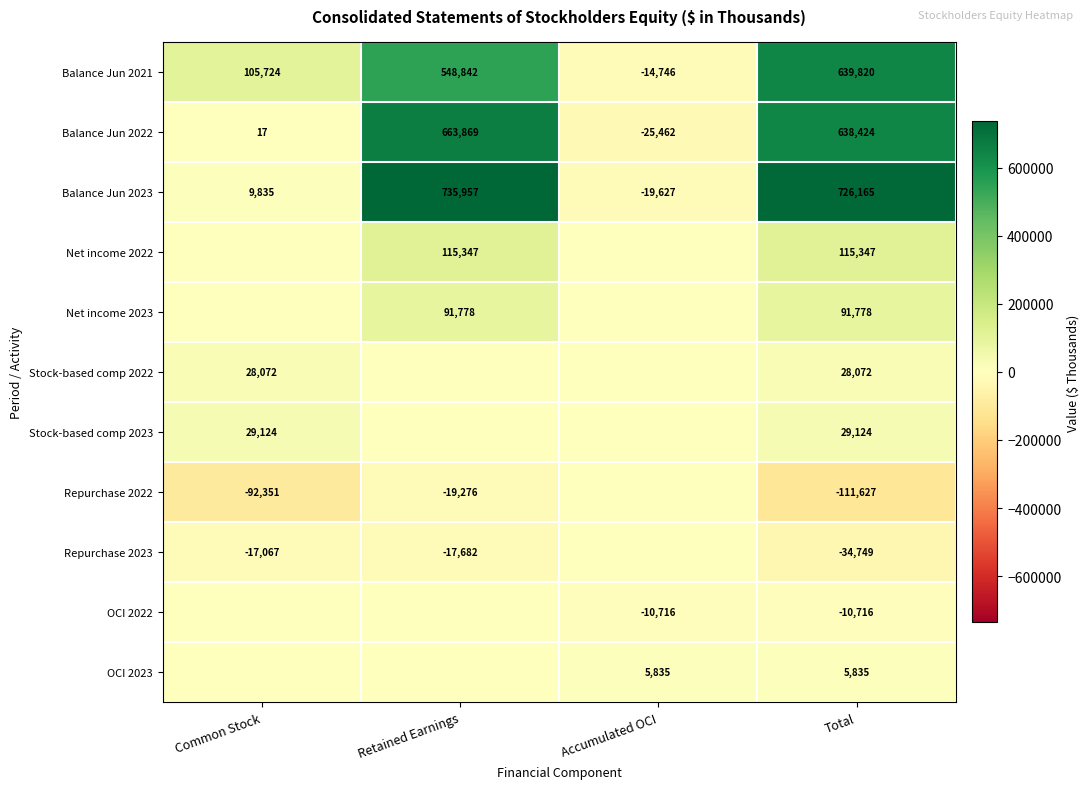

The Stock-based comp 2023 series shows 29124 at Total. True or false?

True